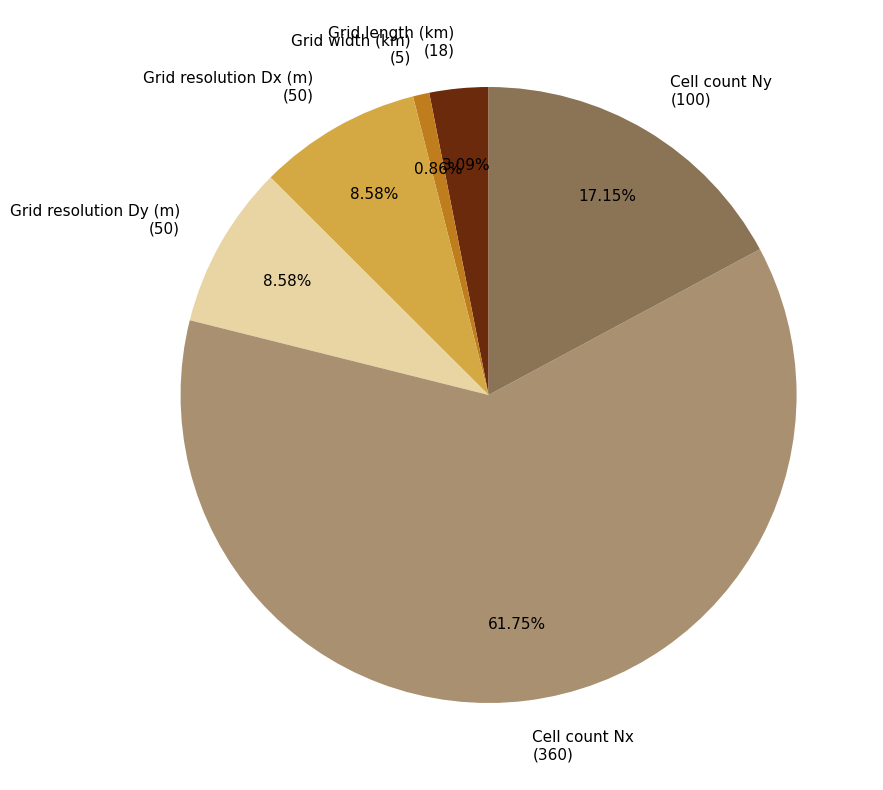

To the nearest percent, what portion does Grid width (km) represent?

1%